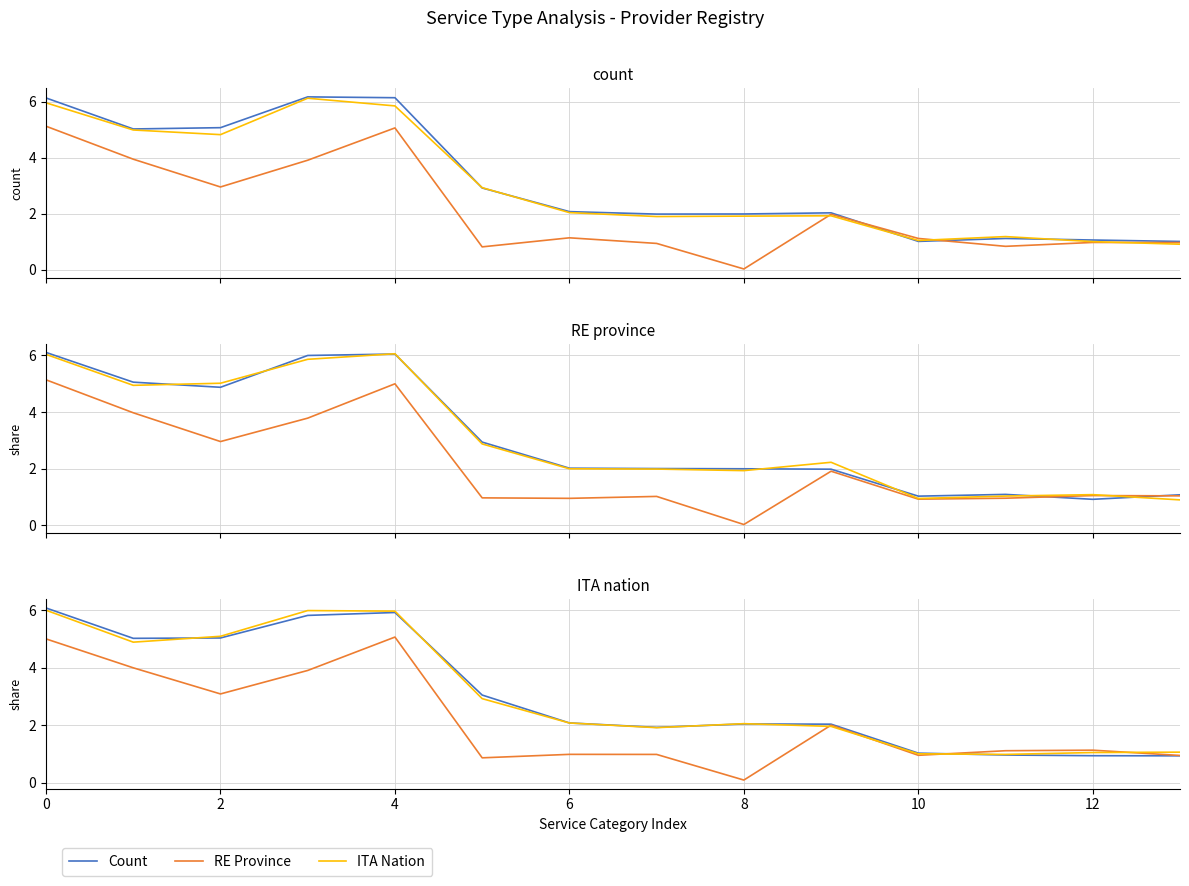

Which series ends up on top after the final intersection of RE Province and Count?

RE Province